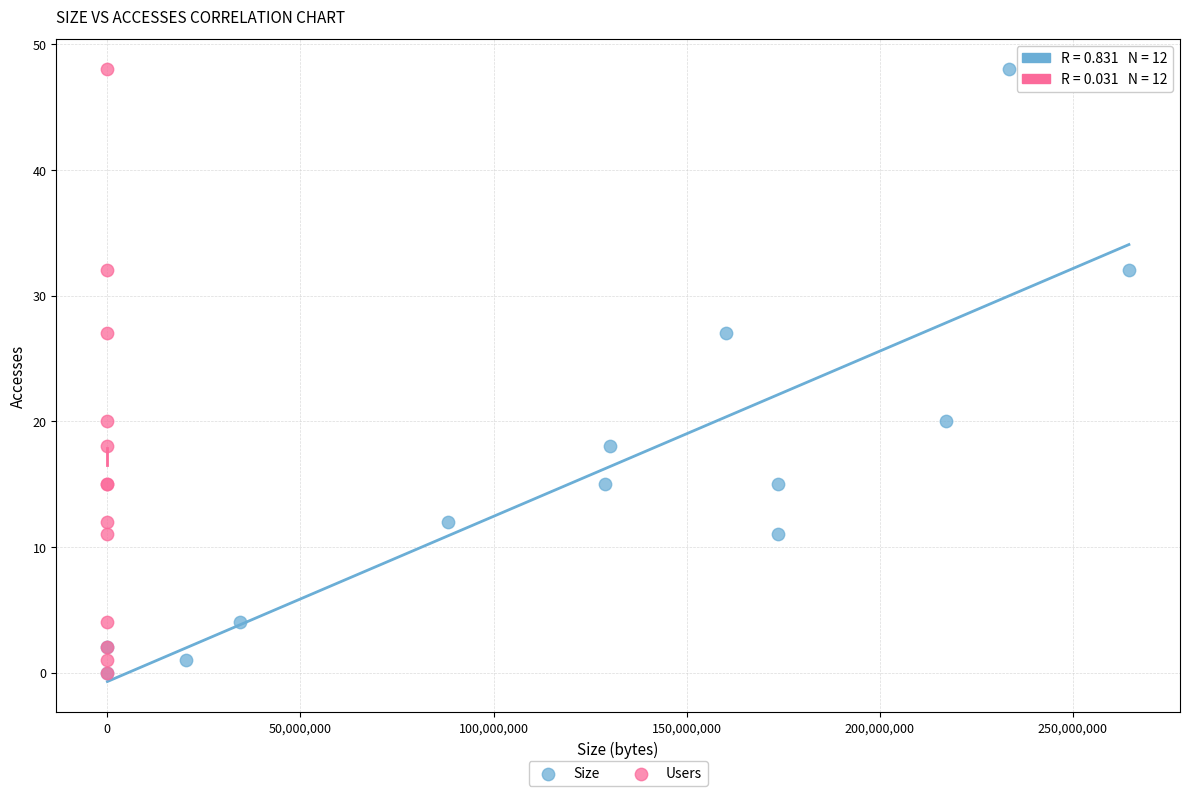

What are all the series names shown in the legend?

Size, Users